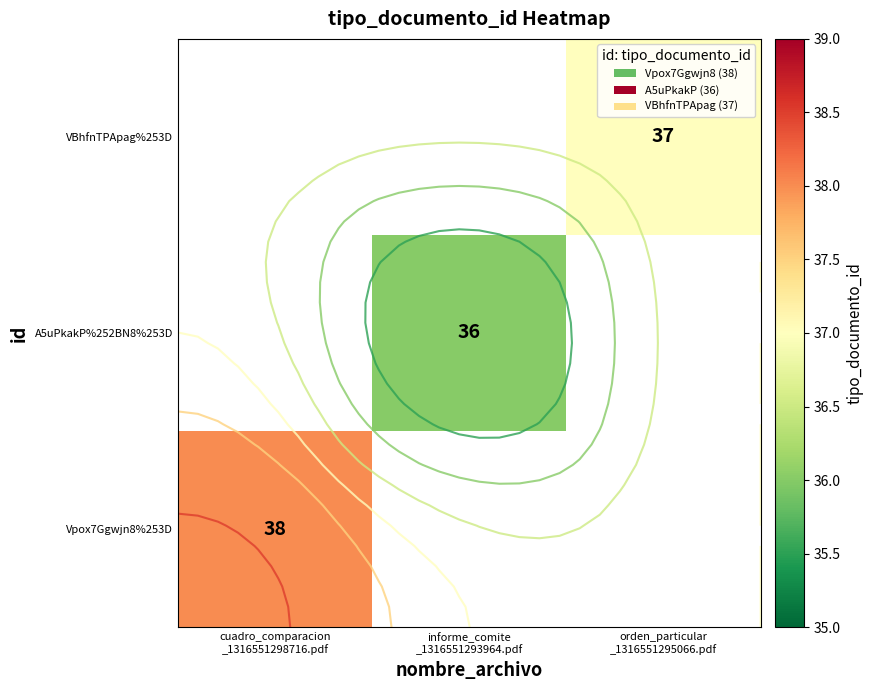

What is the lowest value of the Vpox7Ggwjn8%253D series?

38.0